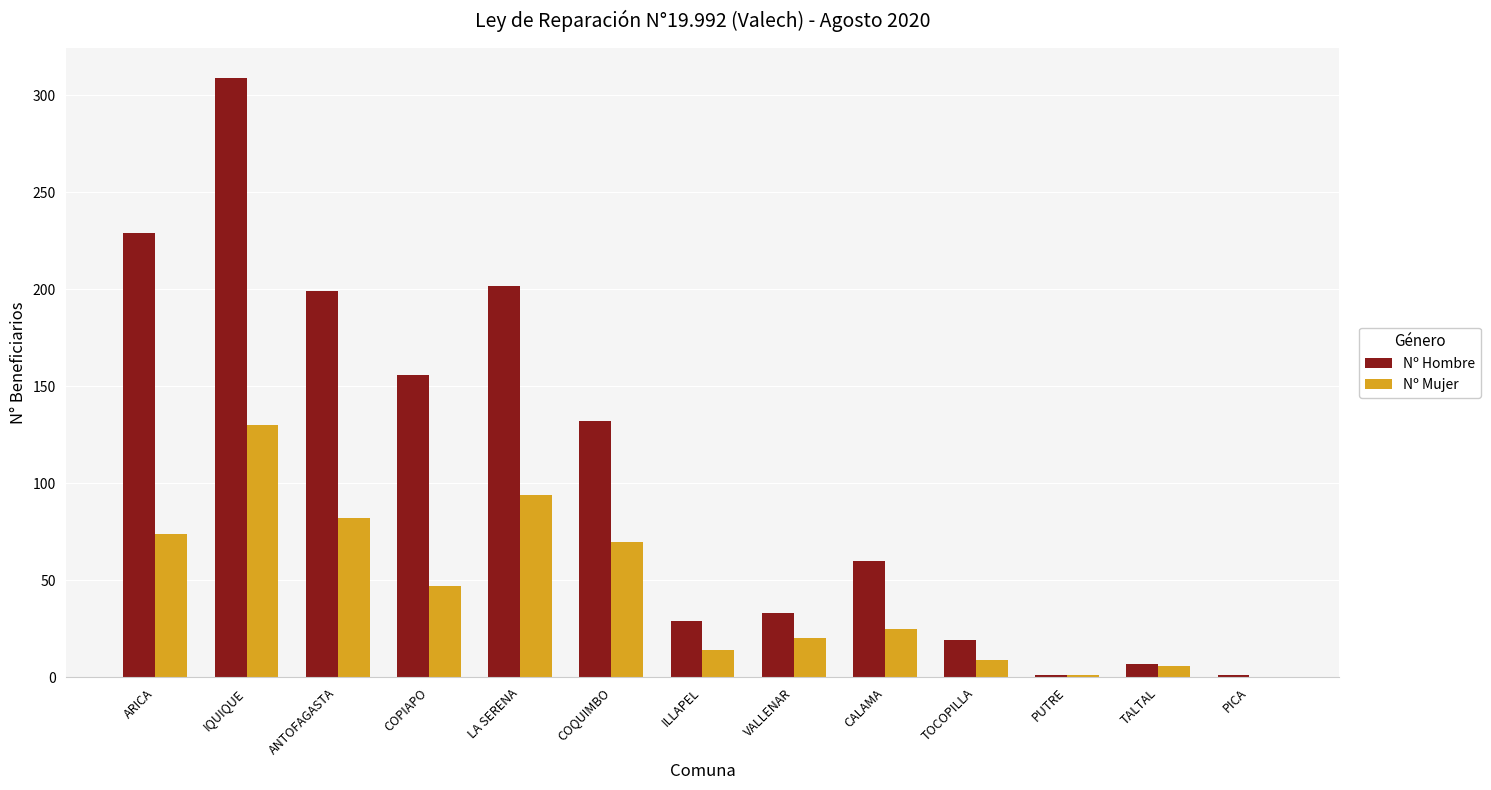

At which label does Nº Mujer reach its peak?

IQUIQUE